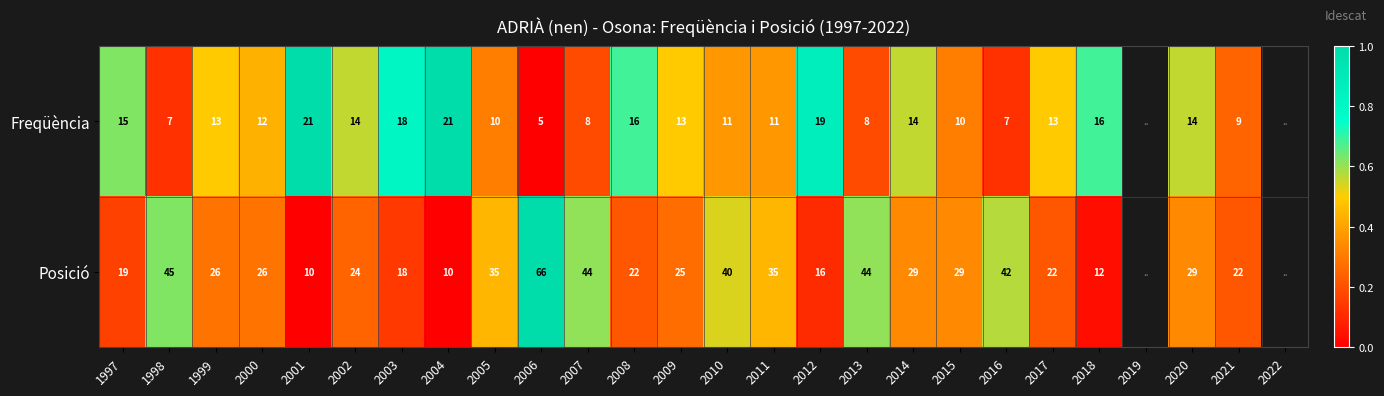

Which category has the highest value across all series?

2006